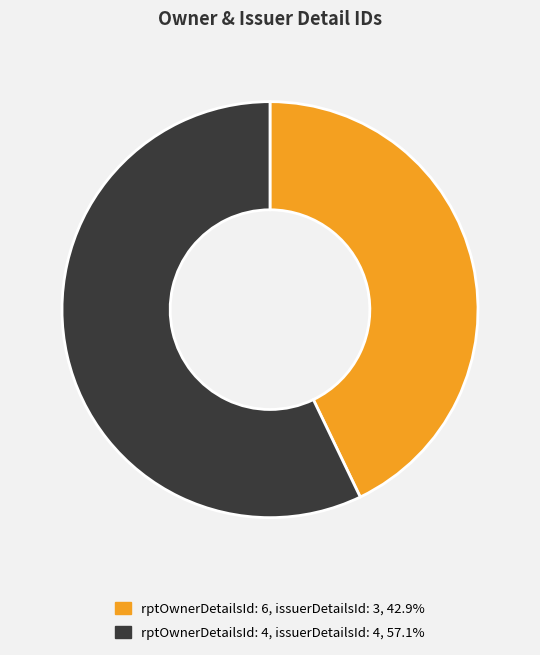

Count the number of slices in the pie.

2